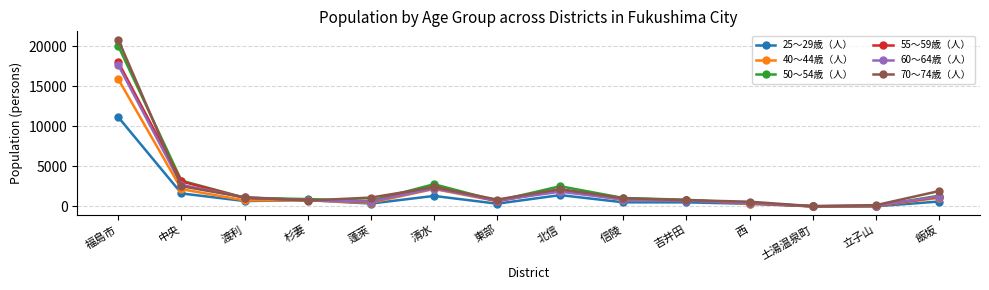

The 60～64歳（人） series shows 495 at 飯坂. True or false?

False